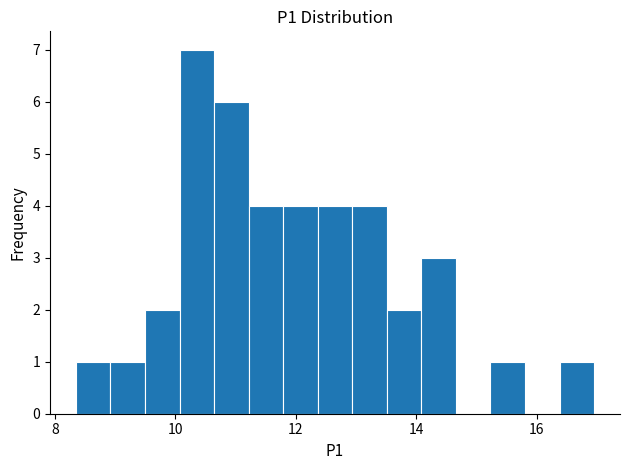

Around what value on the x-axis is the tallest bar? Give the approximate position of its centre, as read against the axis.

10.4